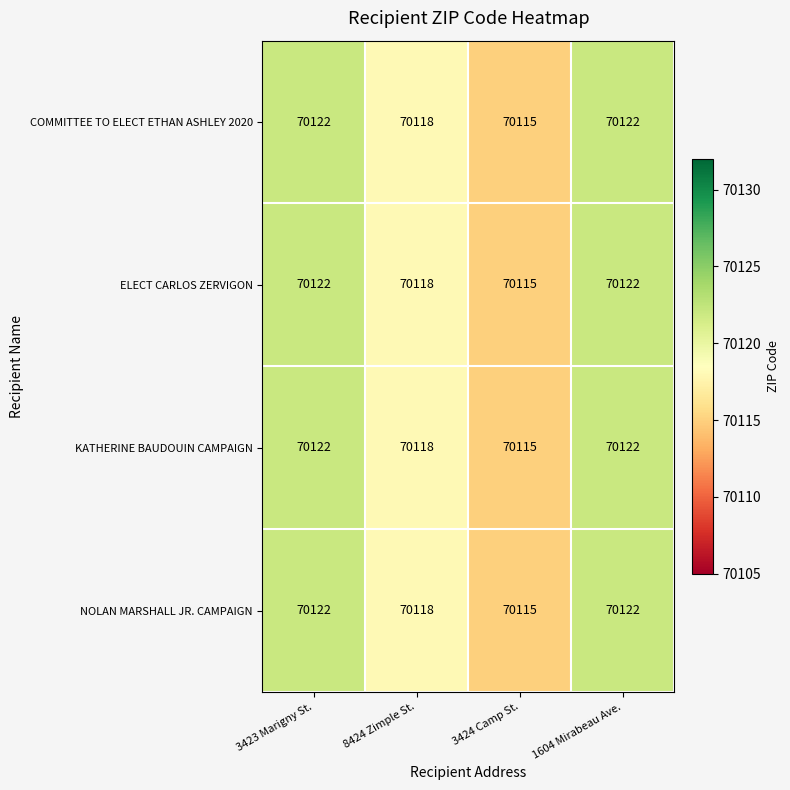

True or false: ELECT CARLOS ZERVIGON has a value of 22134 at 3423 Marigny St..

False